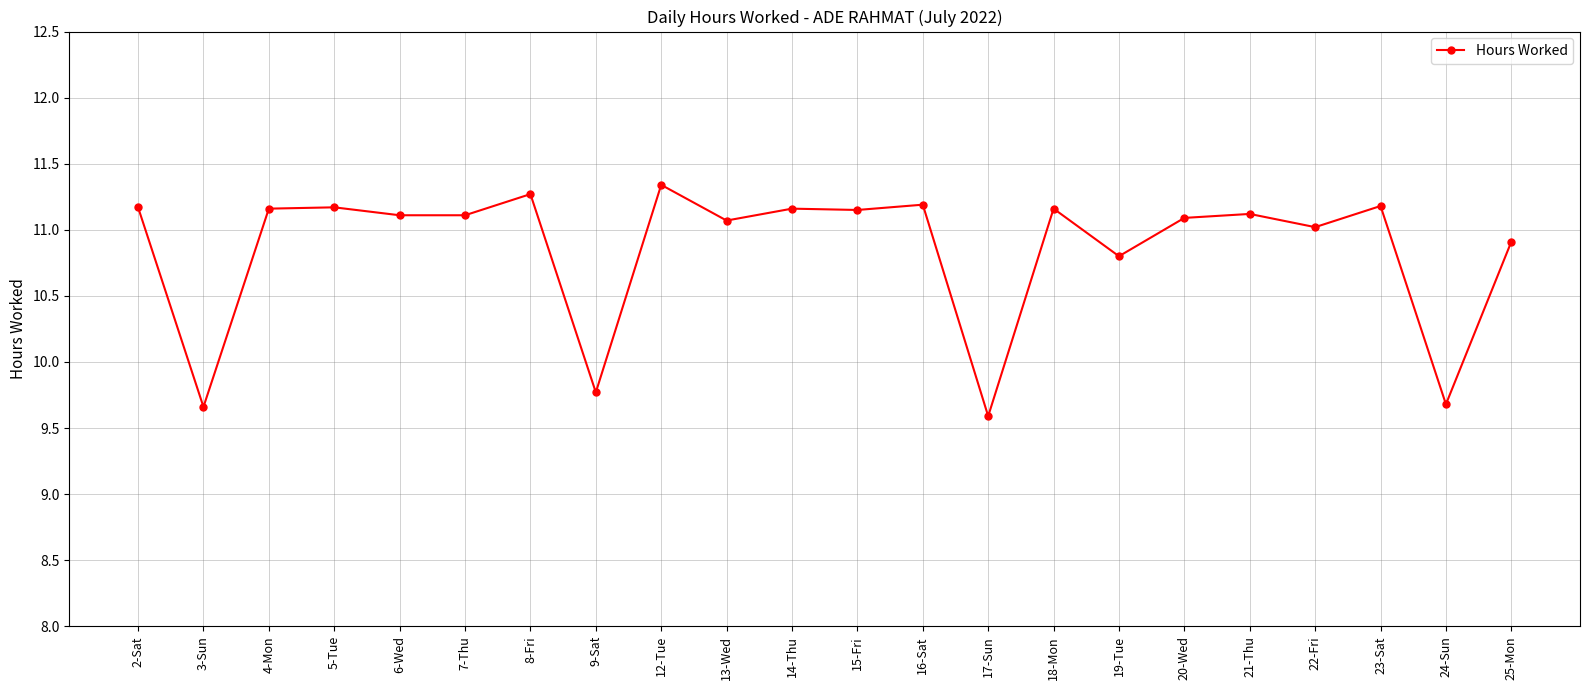

At which label is the value closest to 10?

9-Sat